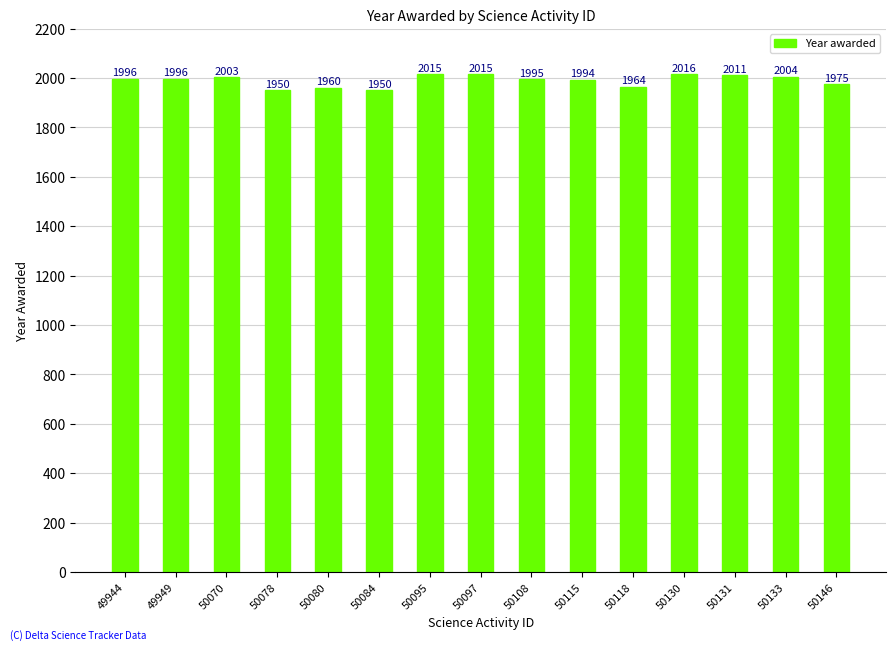

What is the average value?

1990